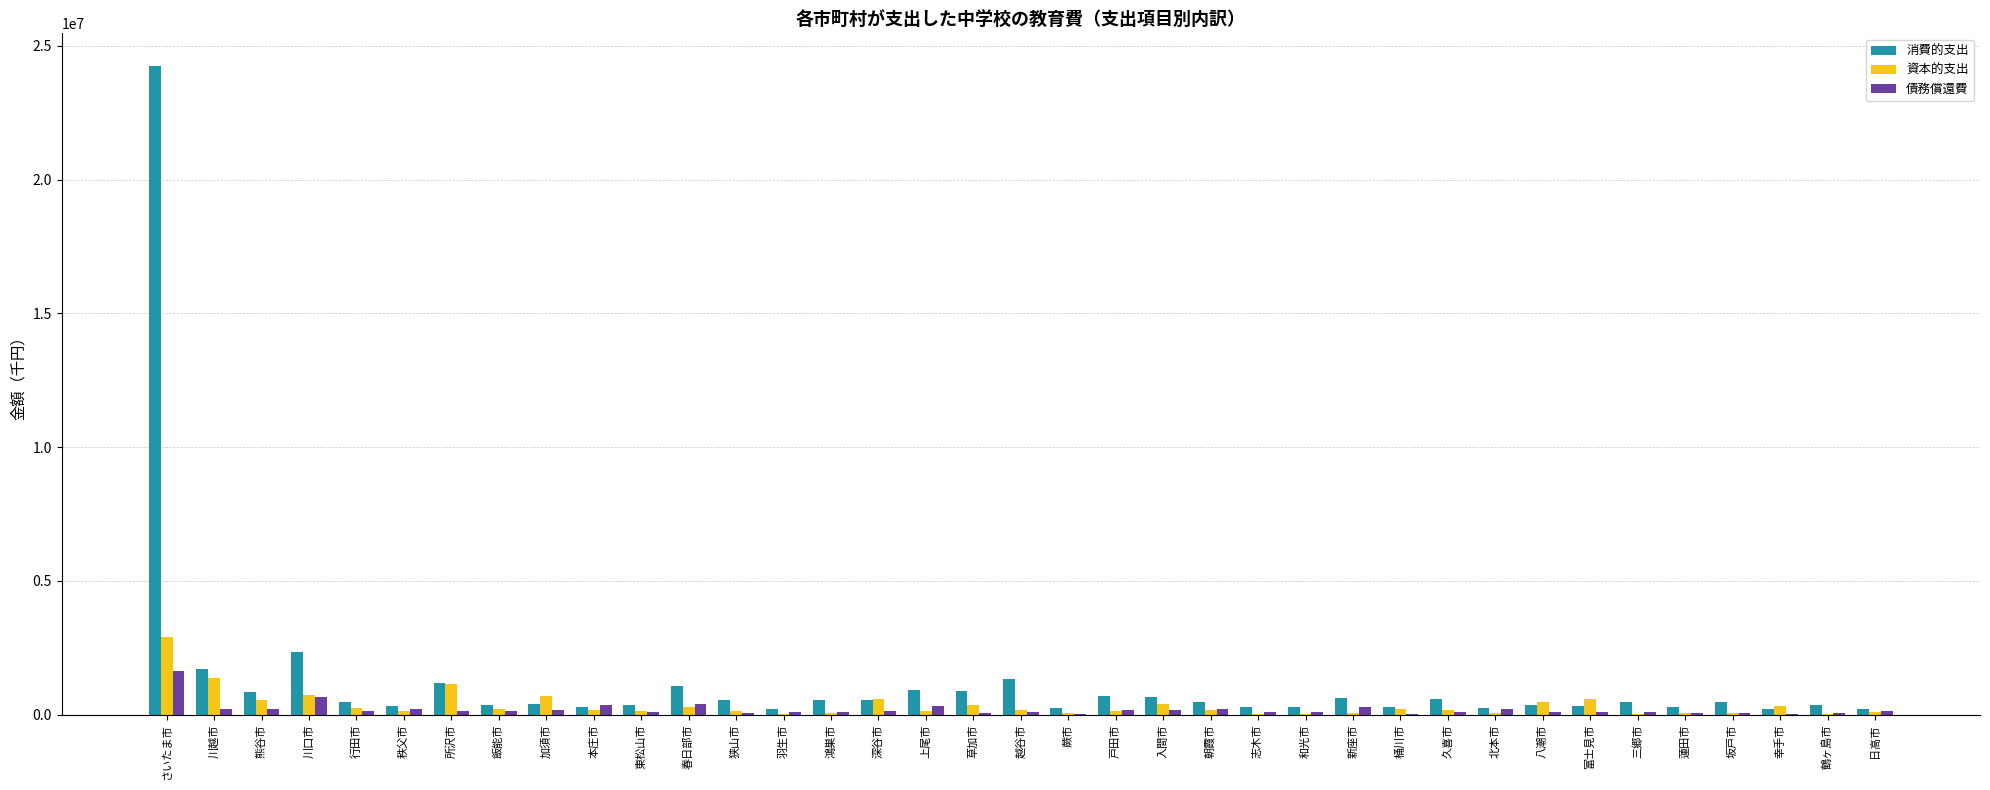

At which label does 債務償還費 first exceed 125266?

さいたま市